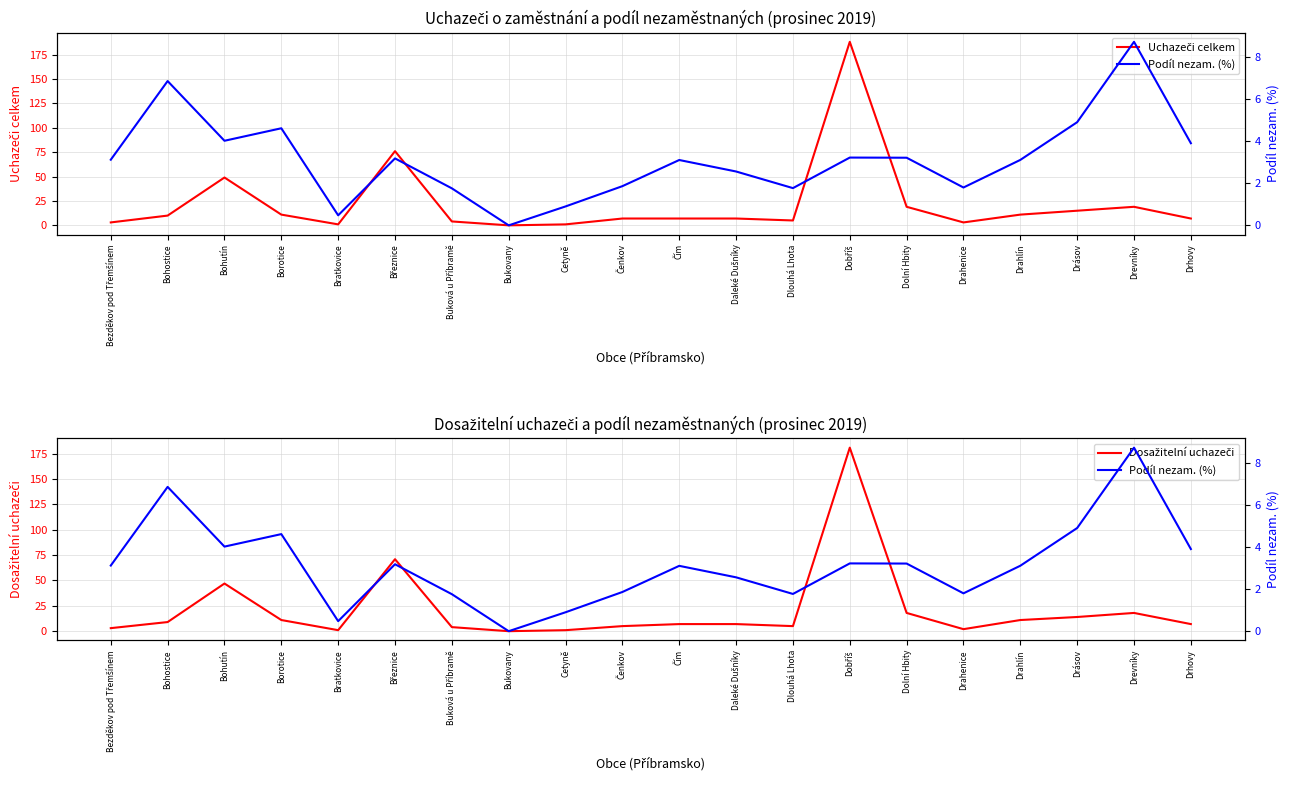

Which series changed the most between Čím and Drahlín?

Uchazeči celkem